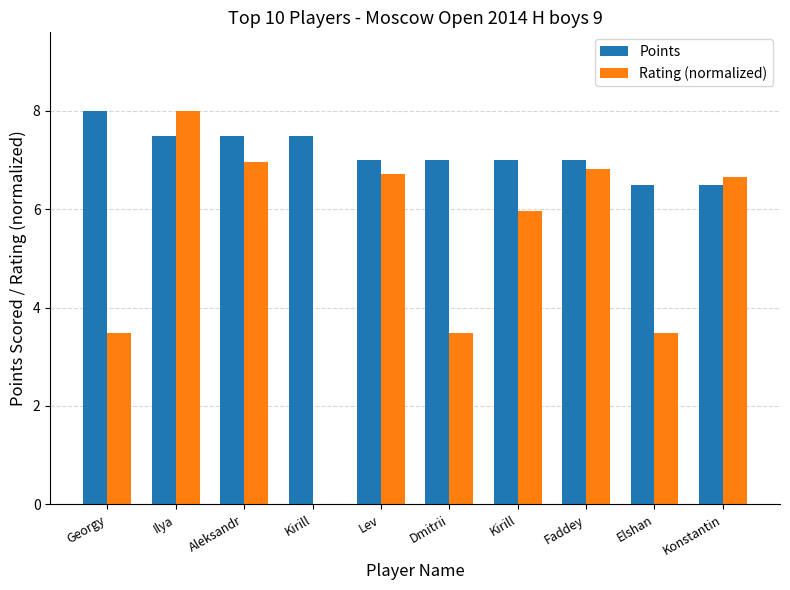

How many values in Rating (normalized) are above zero?

9